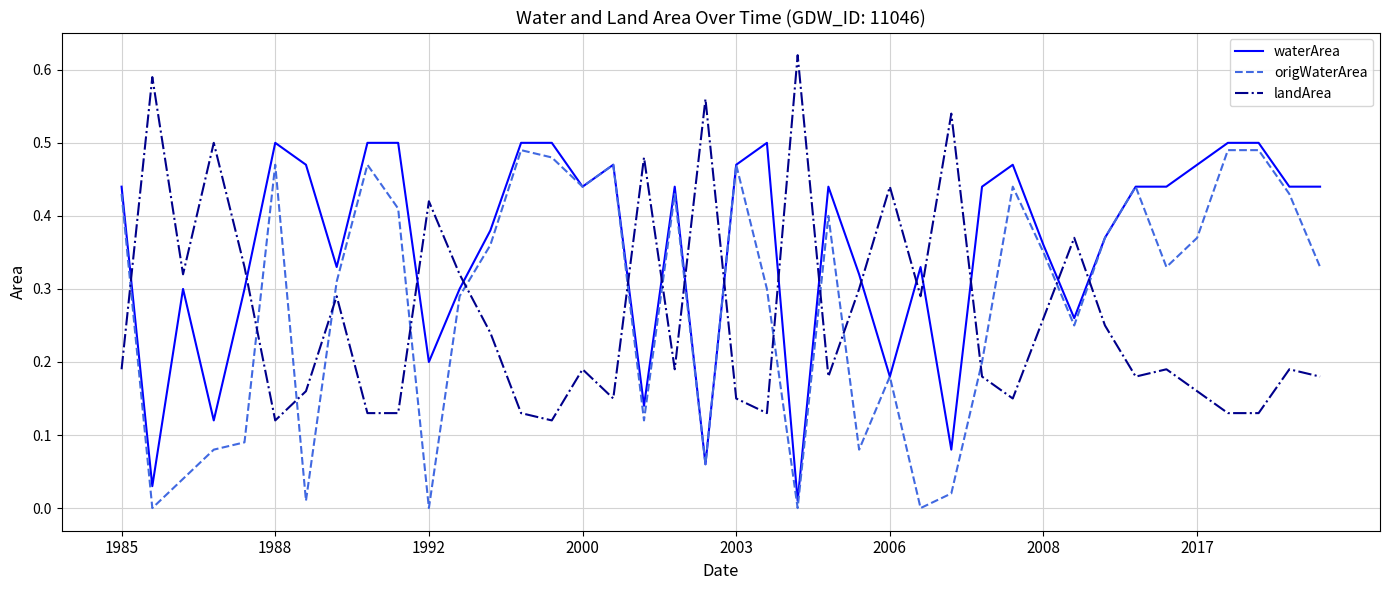

Which series has the largest total across all categories?

waterArea